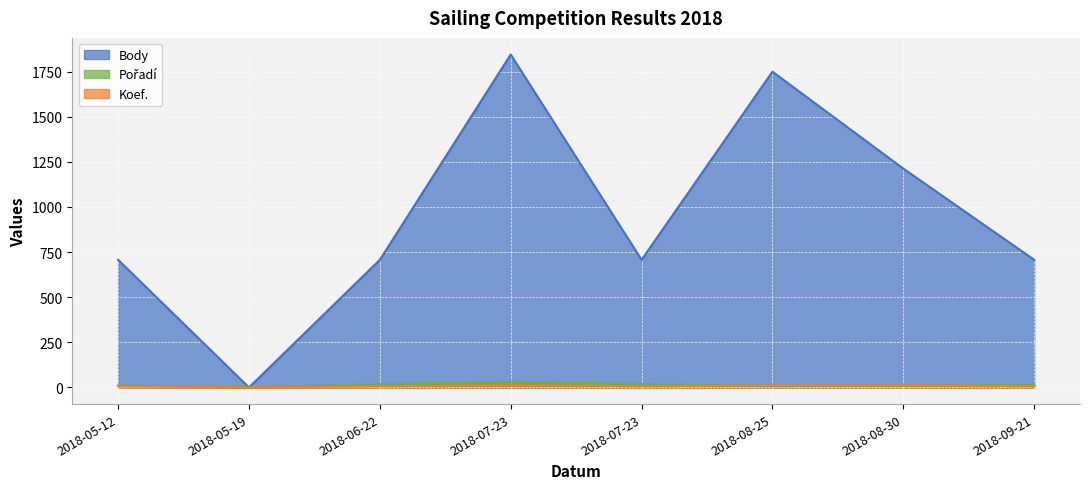

Reading left to right, list all the values displayed in this chart.

Body: 707	0	707	1844	707	1749	1212	707
Pořadí: 11	0	18	31	19	7	10	15
Koef.: 7	0	7	12	7	11	12	7